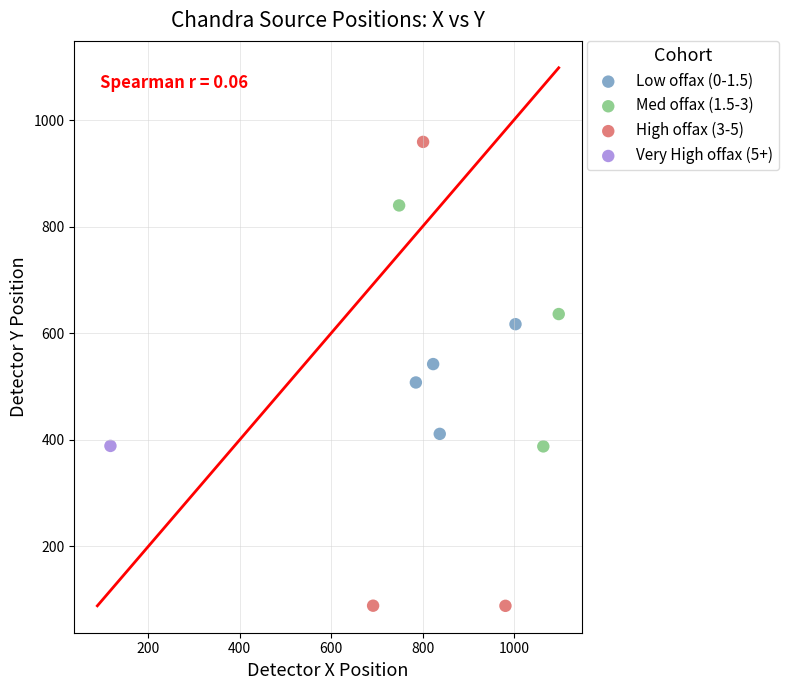

What are all the series names shown in the legend?

Low offax (0-1.5), Med offax (1.5-3), High offax (3-5), Very High offax (5+)